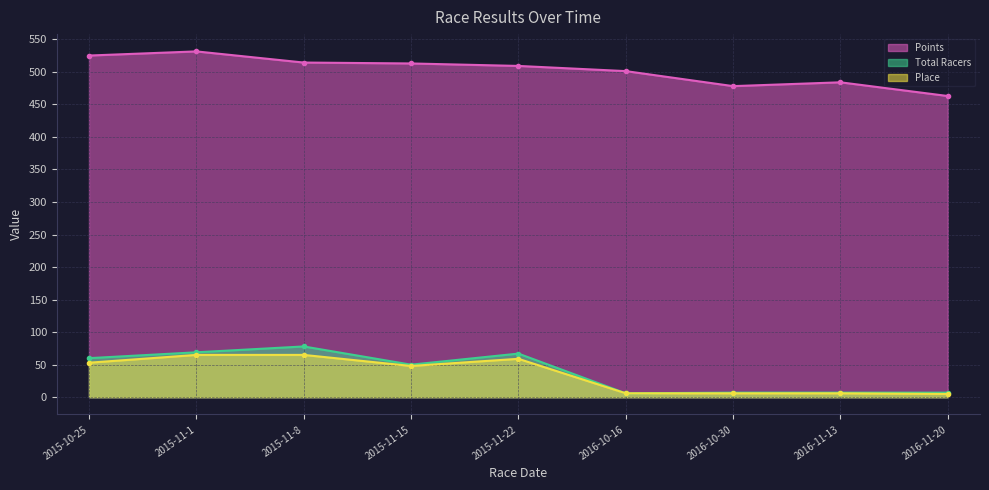

Does the chart display data point markers on the line(s)?

Yes